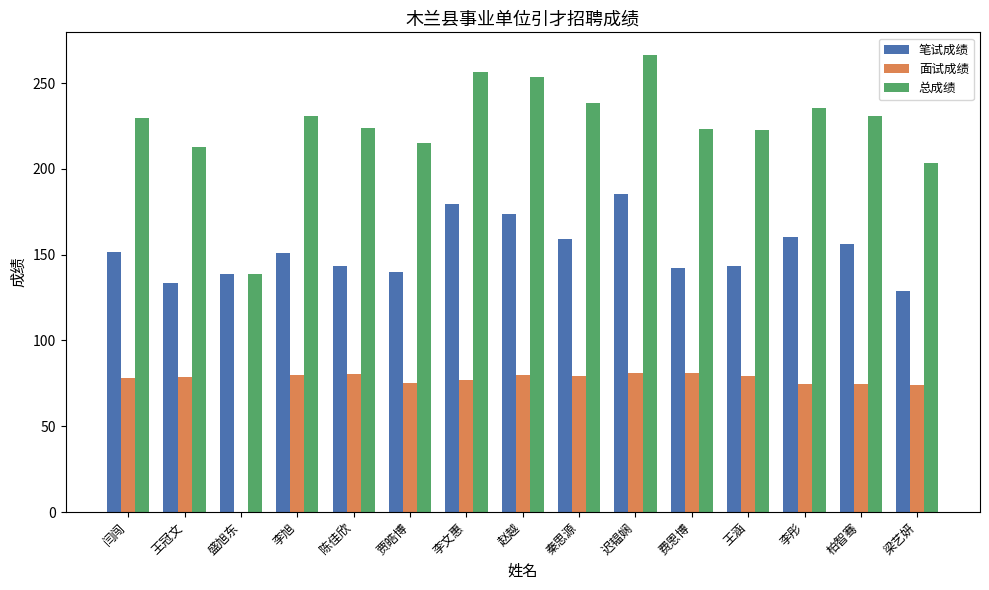

Which series has the largest total across all categories?

总成绩